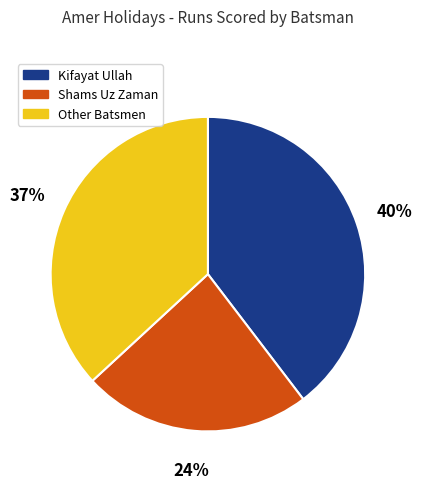

To the nearest percent, what is the average slice percentage?

33%